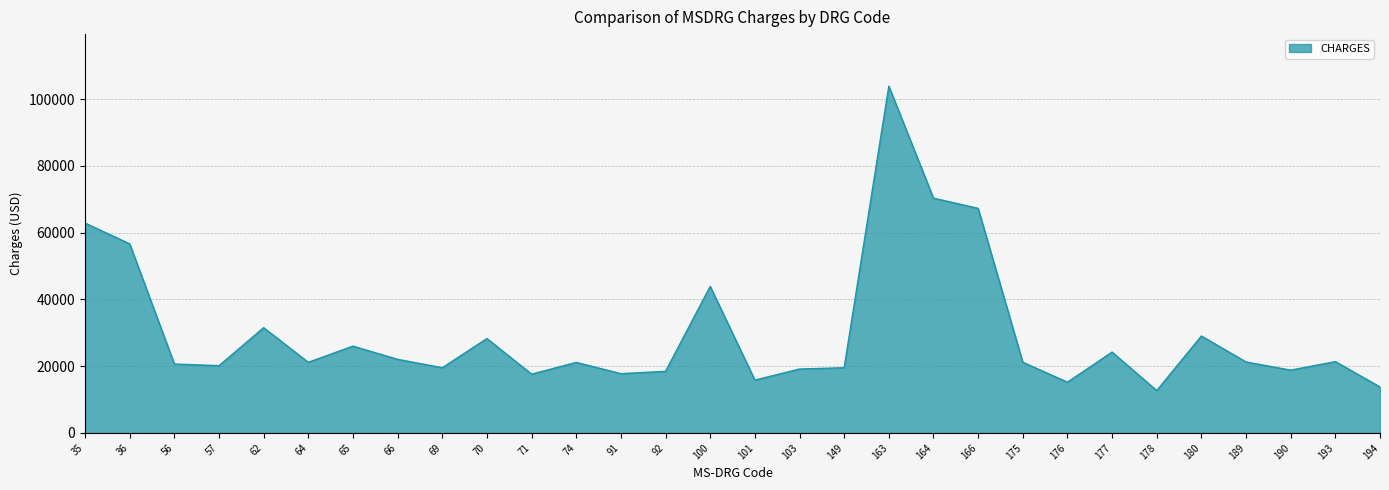

What is the average value?

30050.8